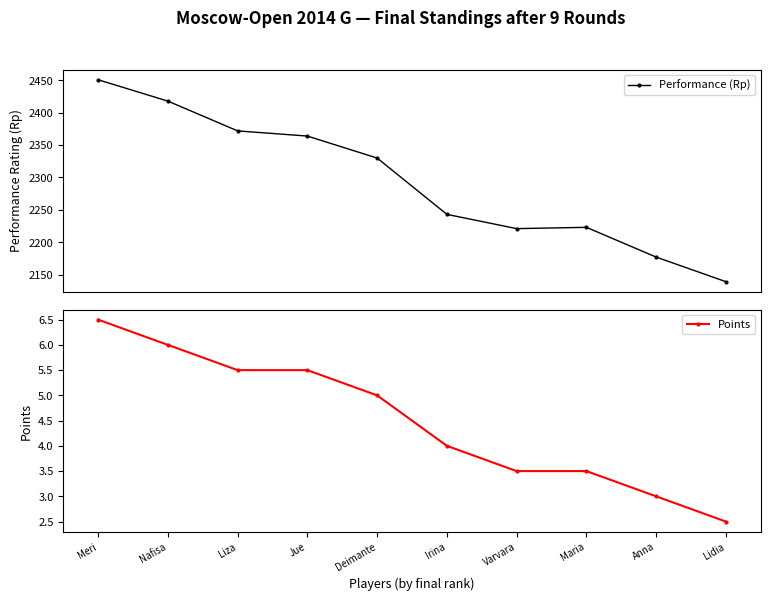

List the series in order of their peak value, lowest first.

Points, Performance (Rp)